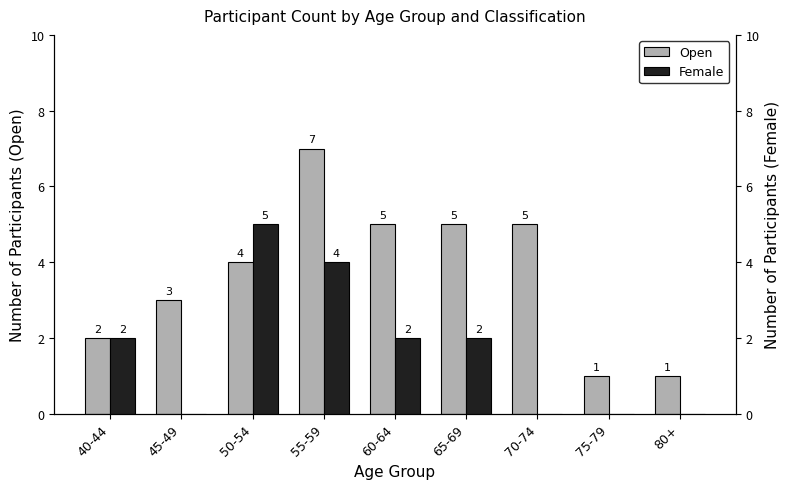

Which has a higher value, 50-54 or 60-64?

60-64